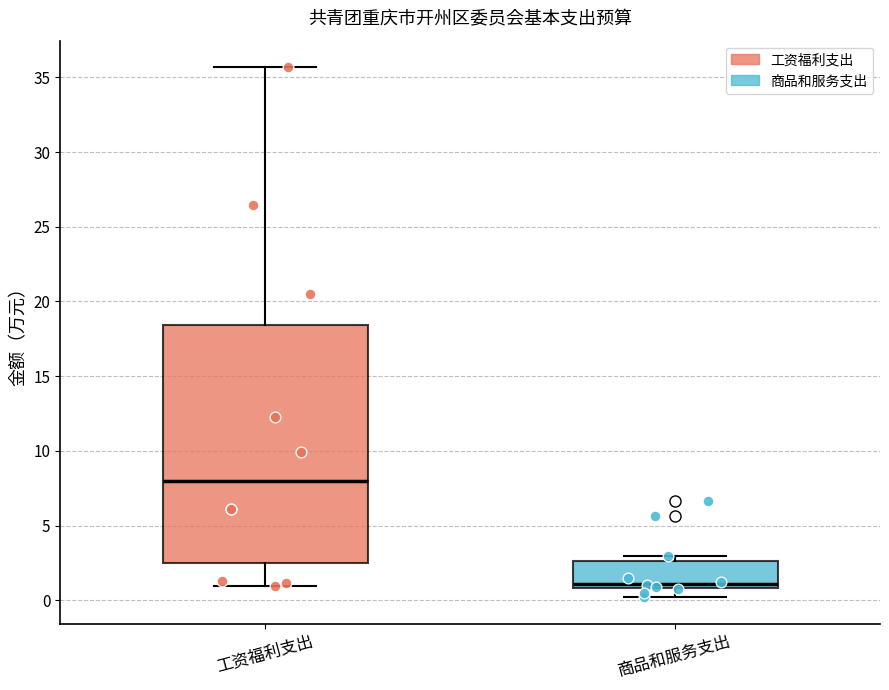

Reading left to right, transcribe this box plot: for each box, give where its median line is, the range the box spans, and where its two whiskers end, as read against the y-axis. The values are not printed on the chart, so give them approximately, as read against the axis.

工资福利支出: median 8.0, box 2.5 to 18.5, whiskers 1.0 to 35.5
商品和服务支出: median 1.0 (just above the box's lower edge), box 1.0 to 2.5, whiskers 0.0 to 3.0